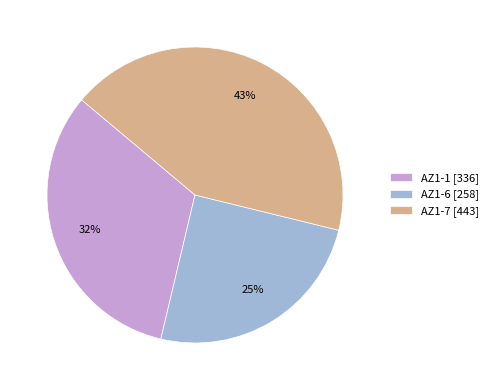

To the nearest percent, what is the difference between the AZ1-6 and AZ1-7 slice percentages?

18%